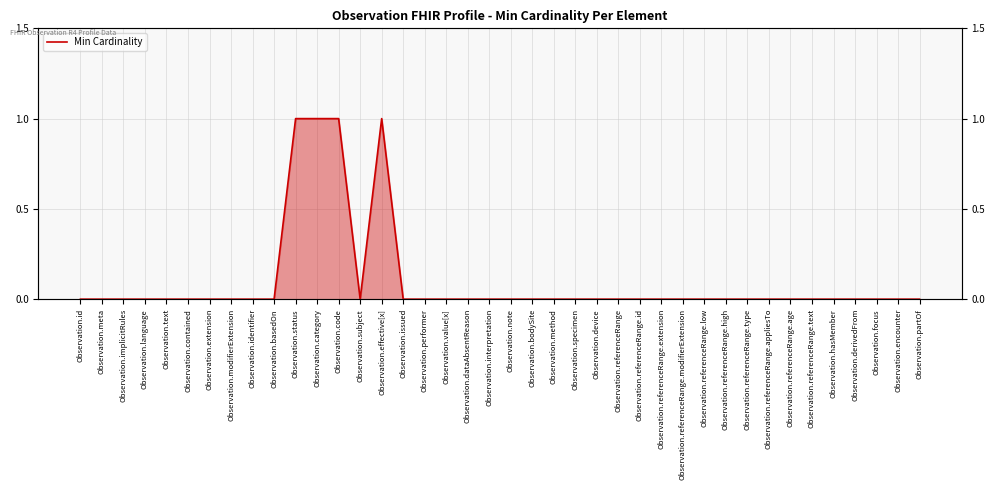

Reading left to right, what are all the values shown in this chart?

0	0	0	0	0	0	0	0	0	0	1	1	1	0	1	0	0	0	0	0	0	0	0	0	0	0	0	0	0	0	0	0	0	0	0	0	0	0	0	0